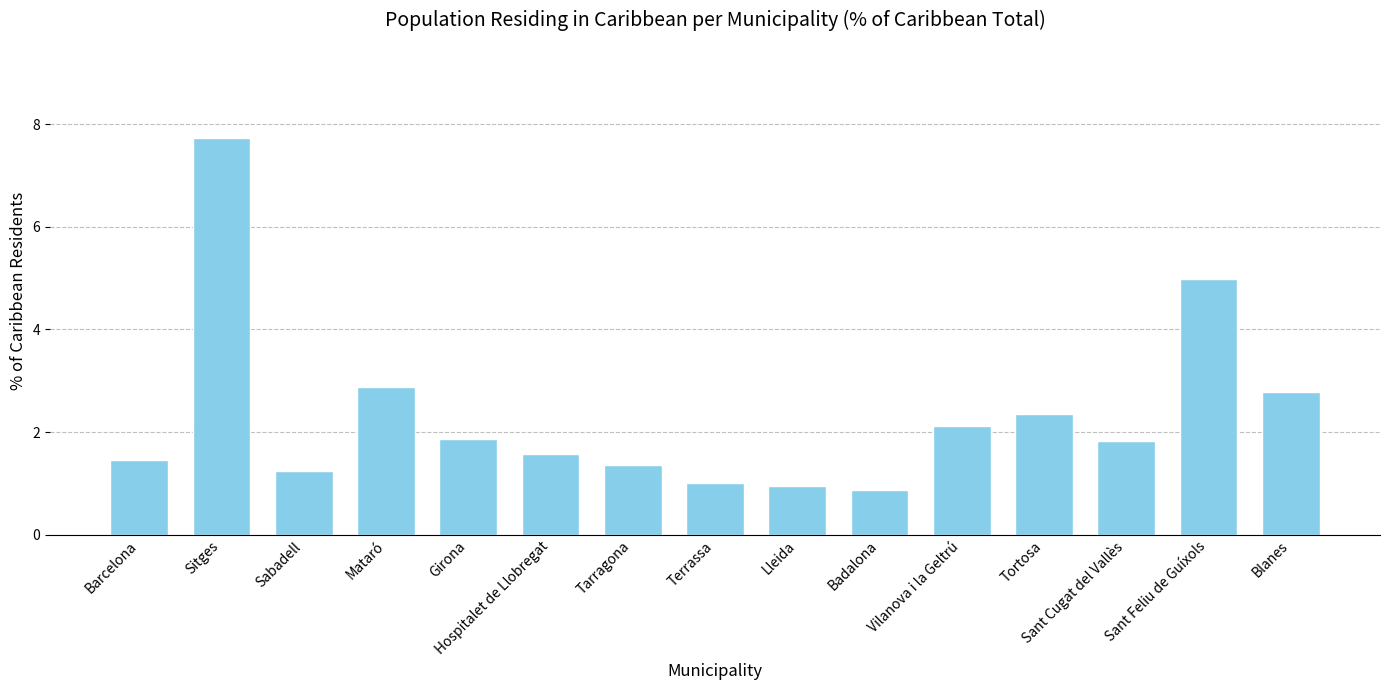

The value at Sitges is 5.0. True or false?

False